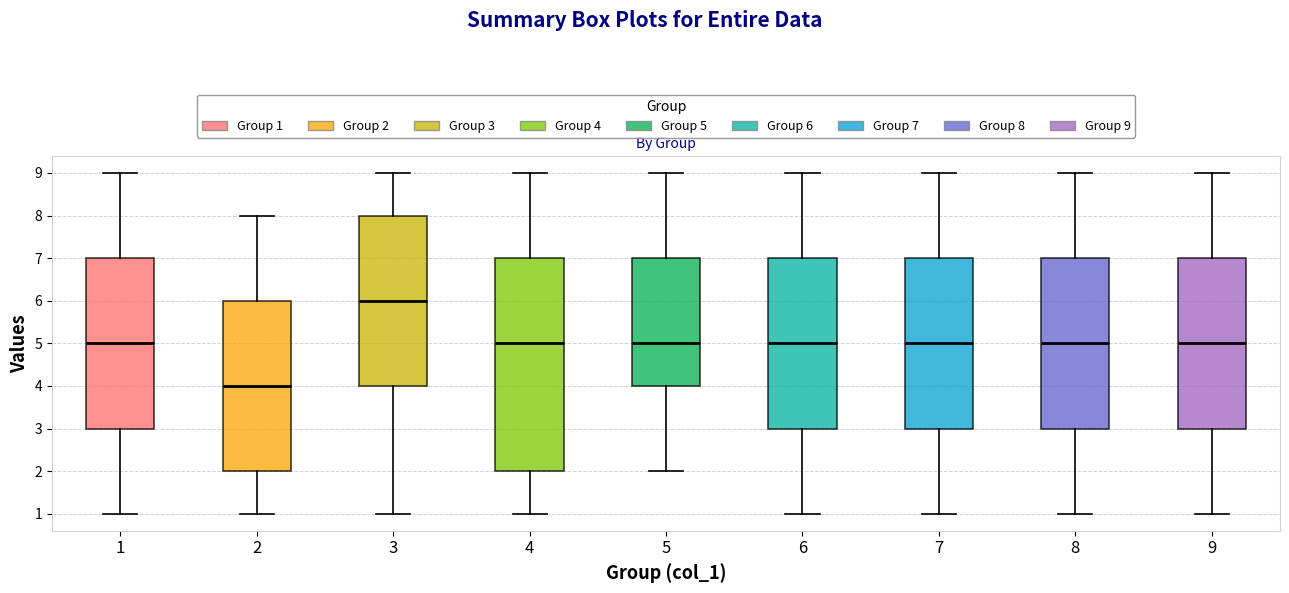

Reading left to right, read every box against the y-axis: the position of its median line, the range the box covers, and the ends of its whiskers. The values are not printed on the chart, so give them approximately, as read against the axis.

1: median 5, box 3 to 7, whiskers 1 to 9
2: median 4, box 2 to 6, whiskers 1 to 8
3: median 6, box 4 to 8, whiskers 1 to 9
4: median 5, box 2 to 7, whiskers 1 to 9
5: median 5, box 4 to 7, whiskers 2 to 9
6: median 5, box 3 to 7, whiskers 1 to 9
7: median 5, box 3 to 7, whiskers 1 to 9
8: median 5, box 3 to 7, whiskers 1 to 9
9: median 5, box 3 to 7, whiskers 1 to 9